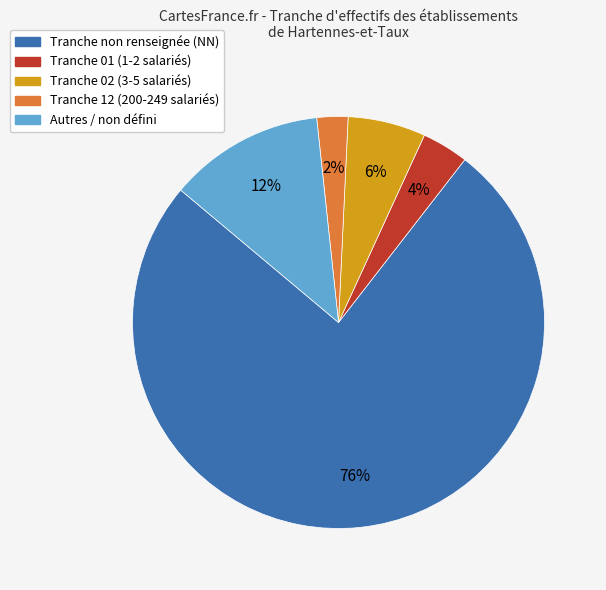

Between Tranche 12 (200-249 salariés) and Tranche 01 (1-2 salariés), which is larger?

Tranche 01 (1-2 salariés)